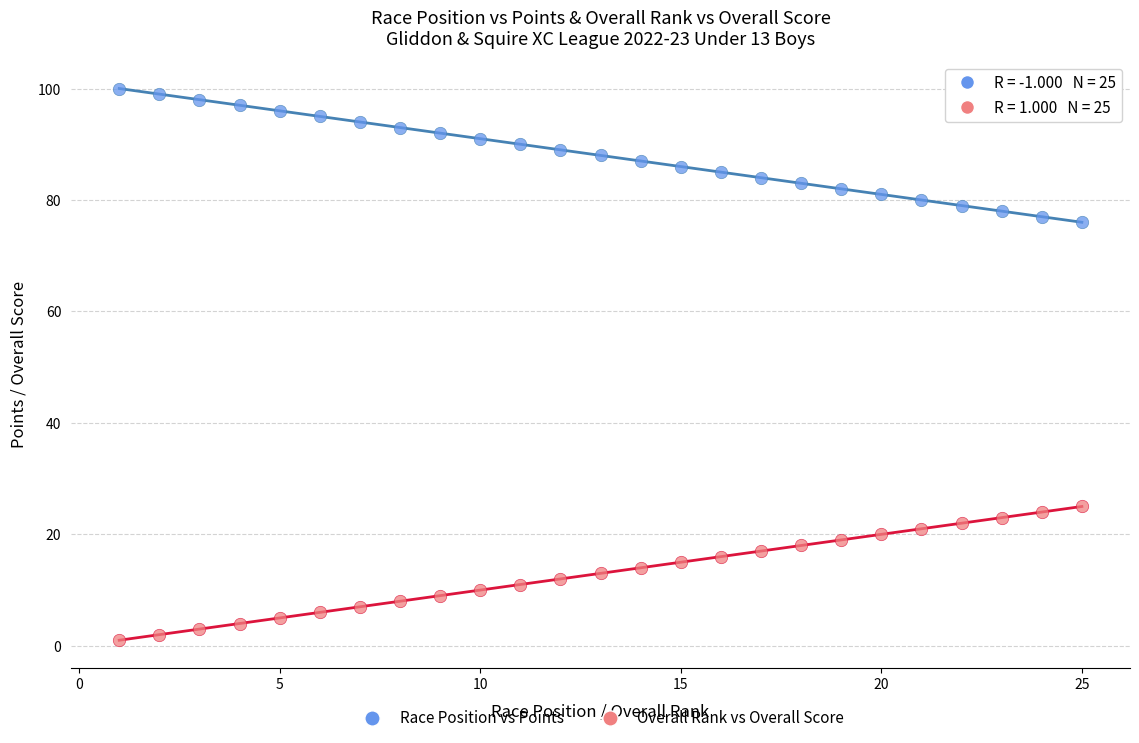

What are all the series names shown in the legend?

Race Position vs Points, Overall Rank vs Overall Score